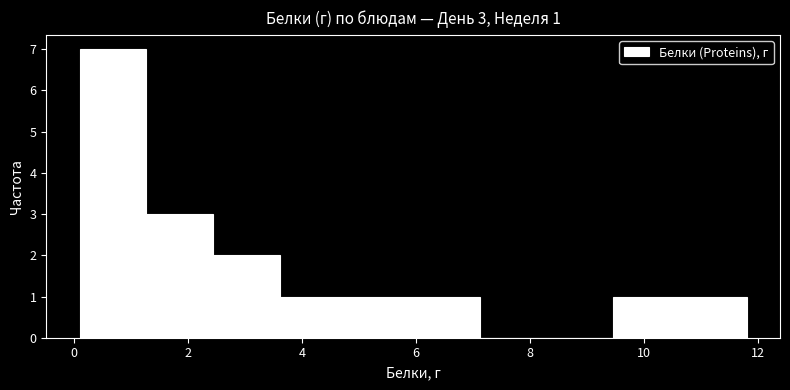

Which range on the x-axis has the tallest bar?

0.2 to 1.2